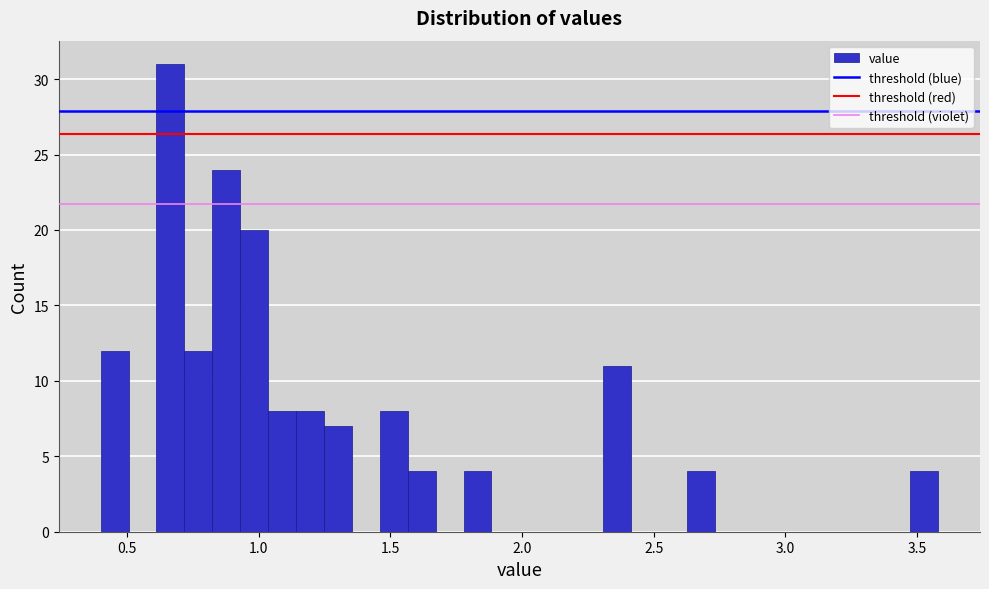

Around what value on the x-axis is the tallest bar? Give the approximate position of its centre, as read against the axis.

0.65